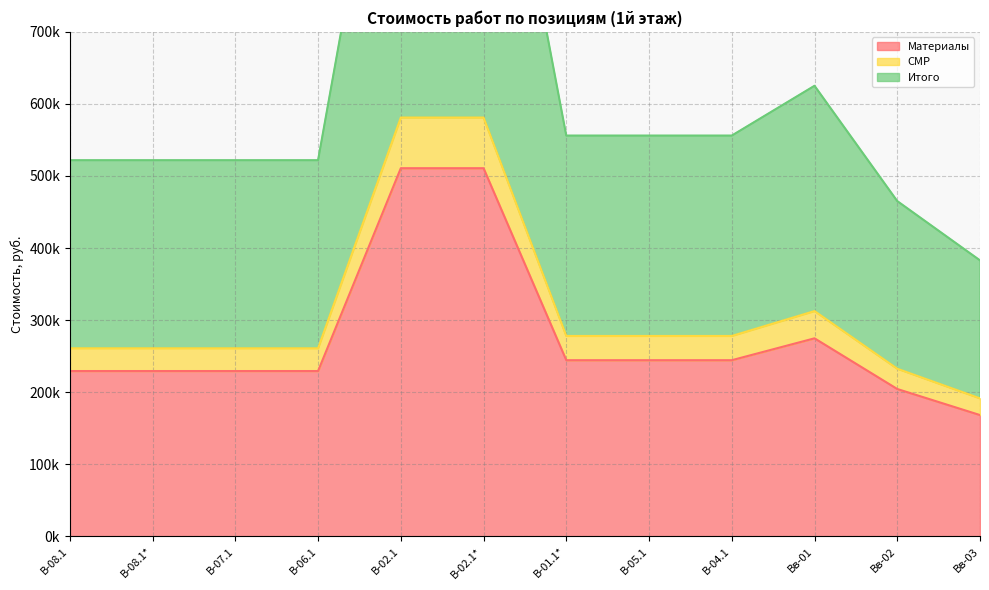

Which category has the highest value in the СМР series?

В-02.1